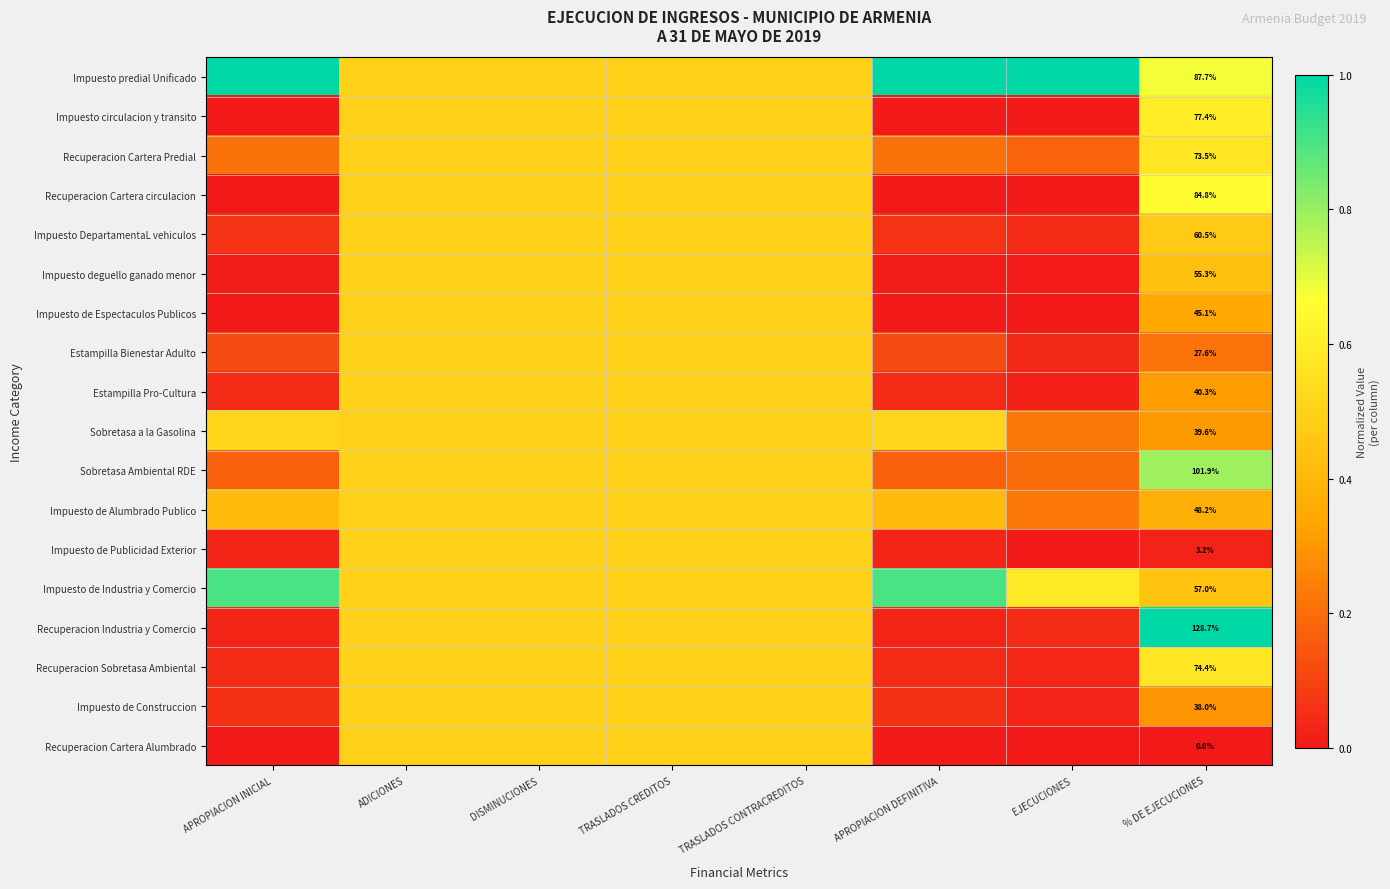

At which label is Recuperacion Industria y Comercio closest to 0?

APROPIACION INICIAL